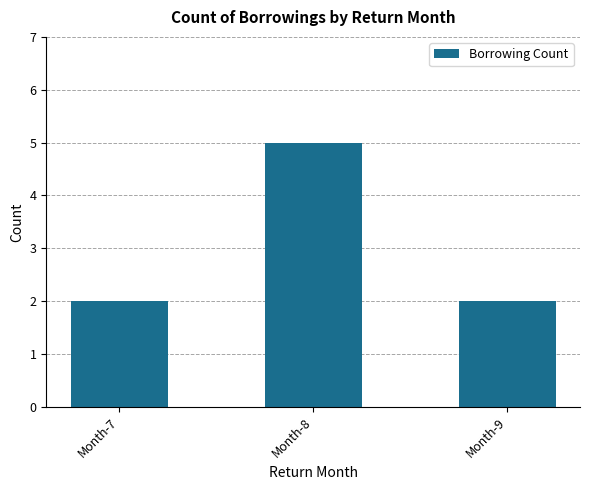

What is the value of the 3rd bar from the left?

2